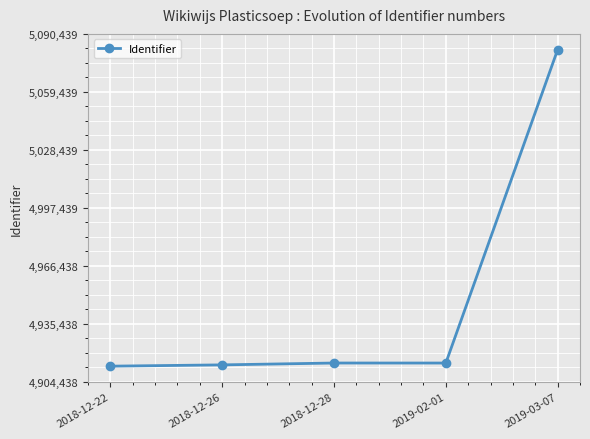

What is the difference between the maximum and minimum values?

169092